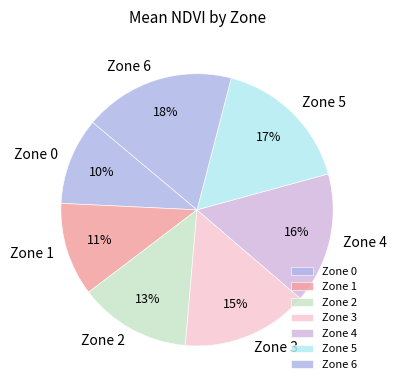

Combined, do Zone 2 and Zone 5 account for over 50%?

No